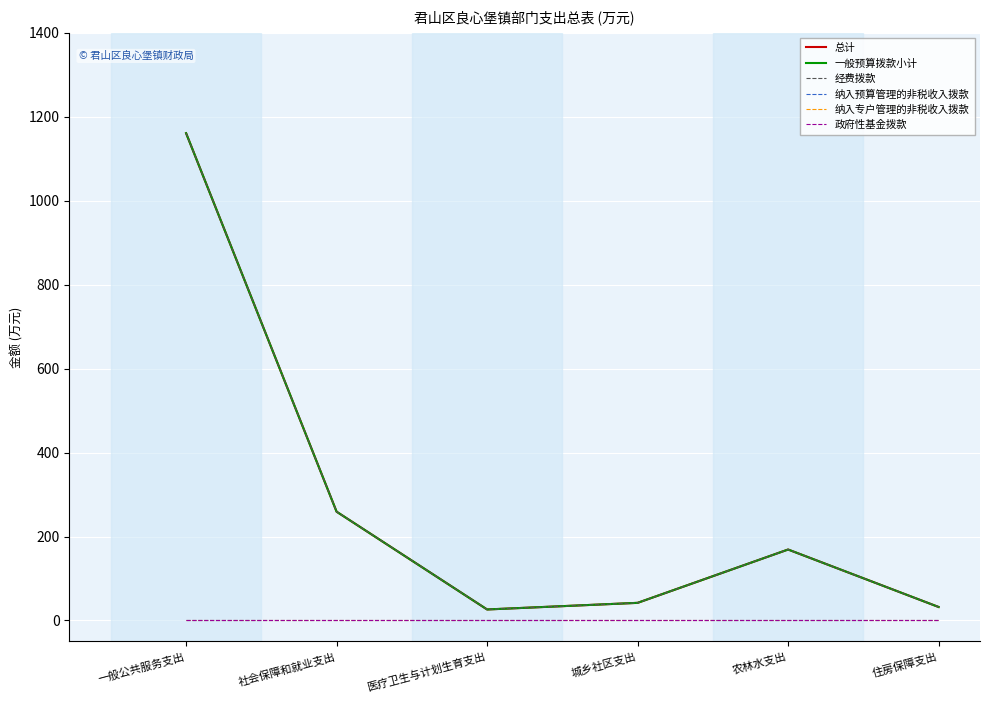

Does the chart display data point markers on the line(s)?

No